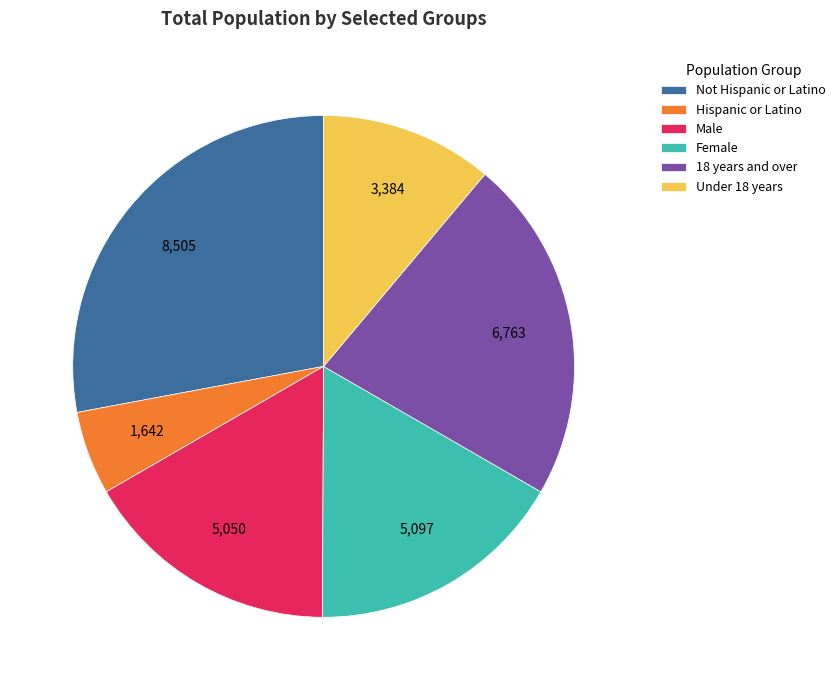

What is the smallest slice in the pie chart?

Hispanic or Latino